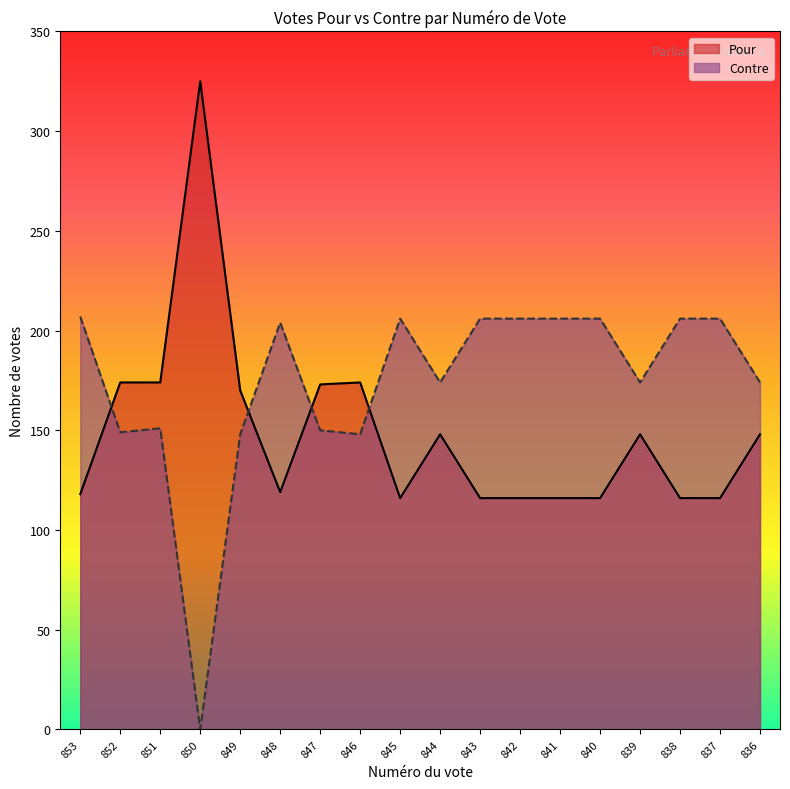

Rank the series at 849 from lowest to highest value.

Contre, Pour